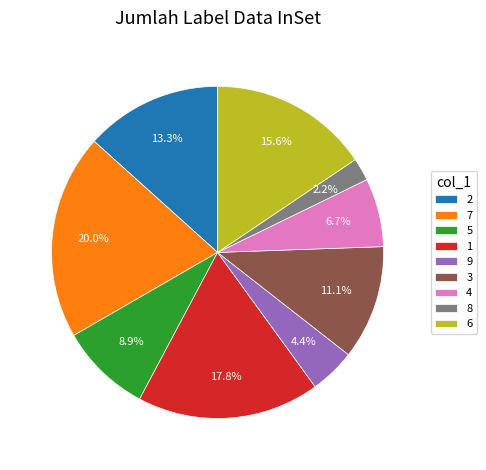

To the nearest percent, what is the combined percentage of 7 and 2?

33%